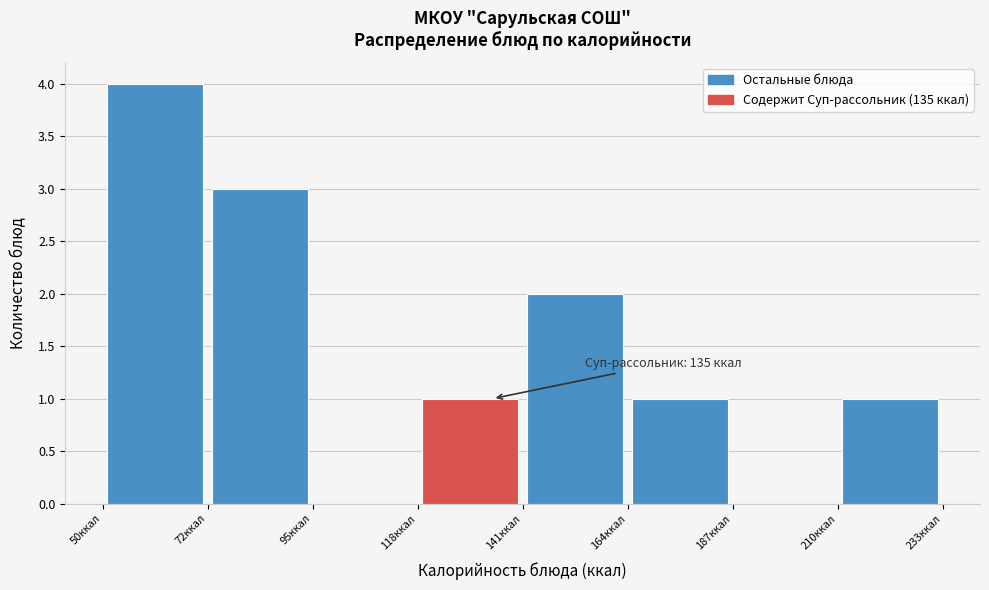

Over which range of the x-axis is the bar tallest?

50 to 75